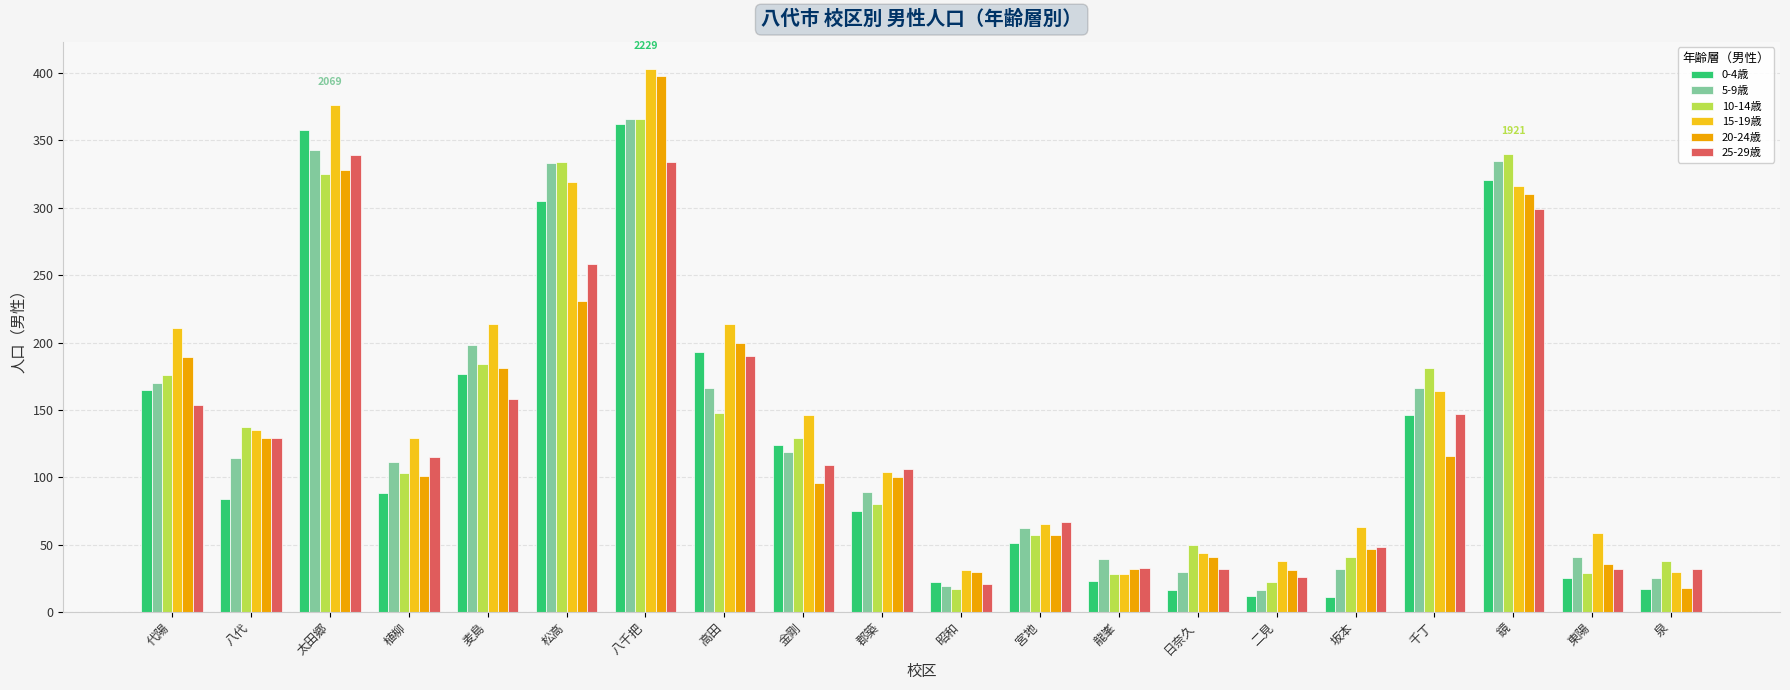

At which category is the sum across all series the highest?

八千把